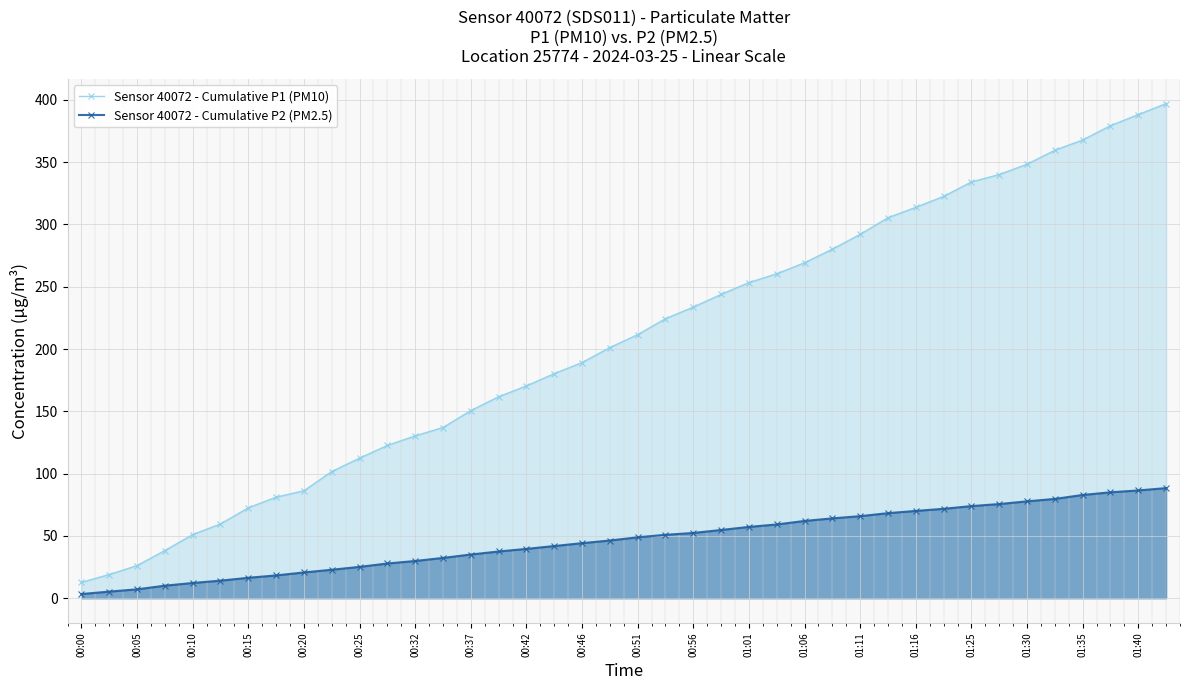

List the series in order of their overall mean, highest first.

Sensor 40072 - Cumulative P1 (PM10), Sensor 40072 - Cumulative P2 (PM2.5)